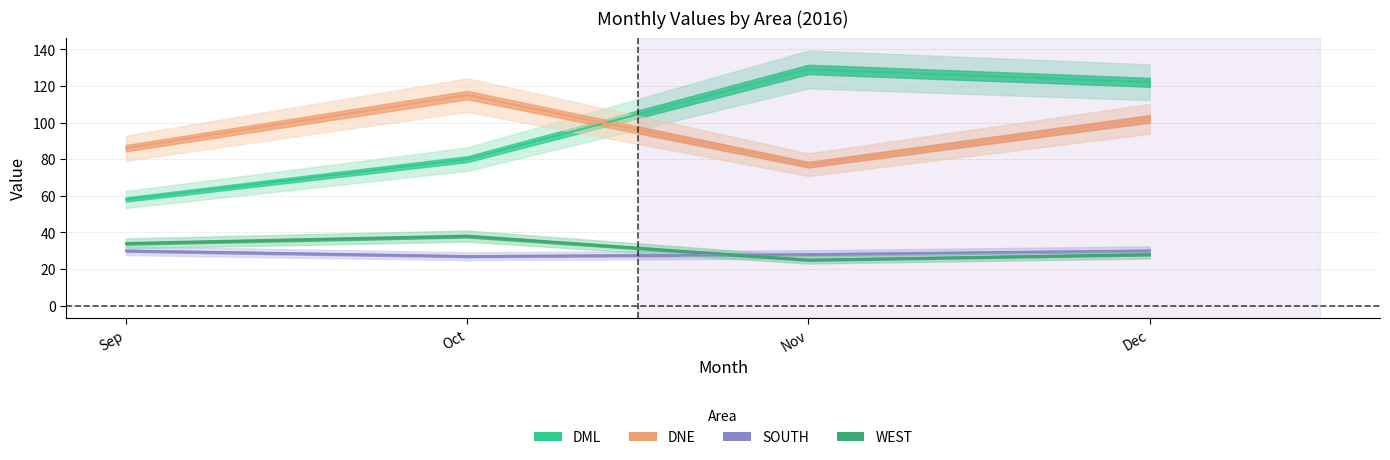

What is the lowest value of the WEST series?

25